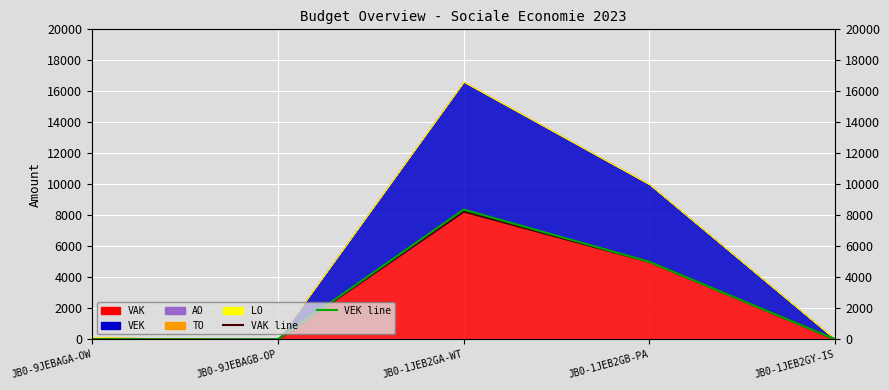

Which series has the widest spread of values?

VEK line